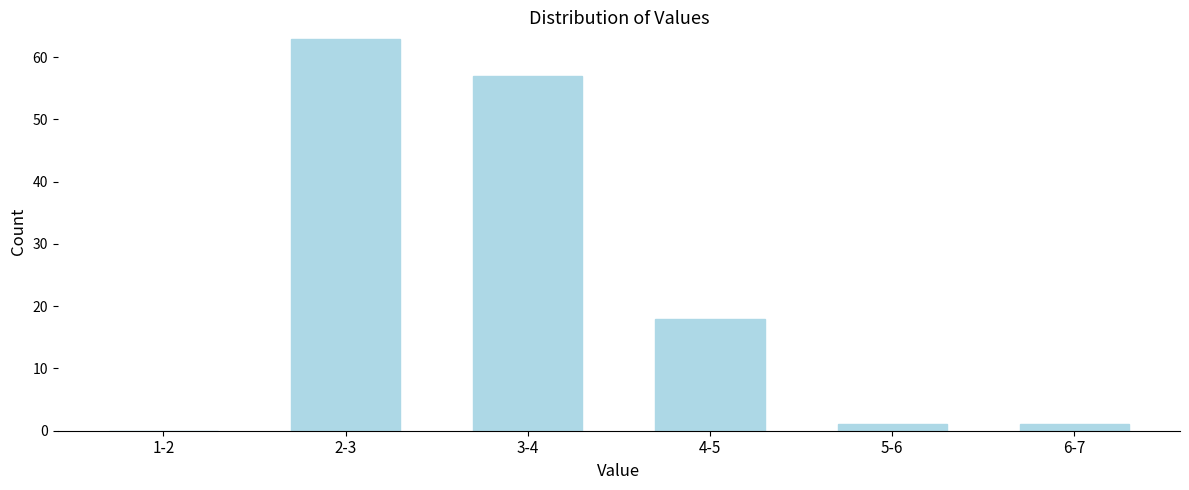

Reading left to right, list all the values displayed in this chart.

1-2=0	2-3=63	3-4=57	4-5=18	5-6=1	6-7=1